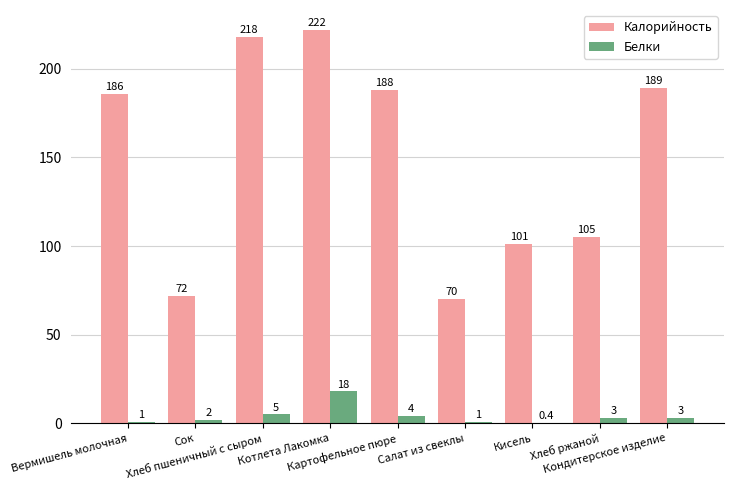

What are all the series names shown in the legend?

Калорийность, Белки